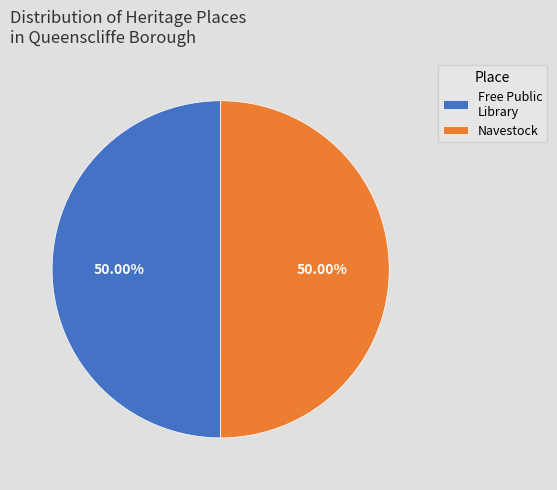

Combined, do Free Public Library and Navestock account for over 50%?

Yes